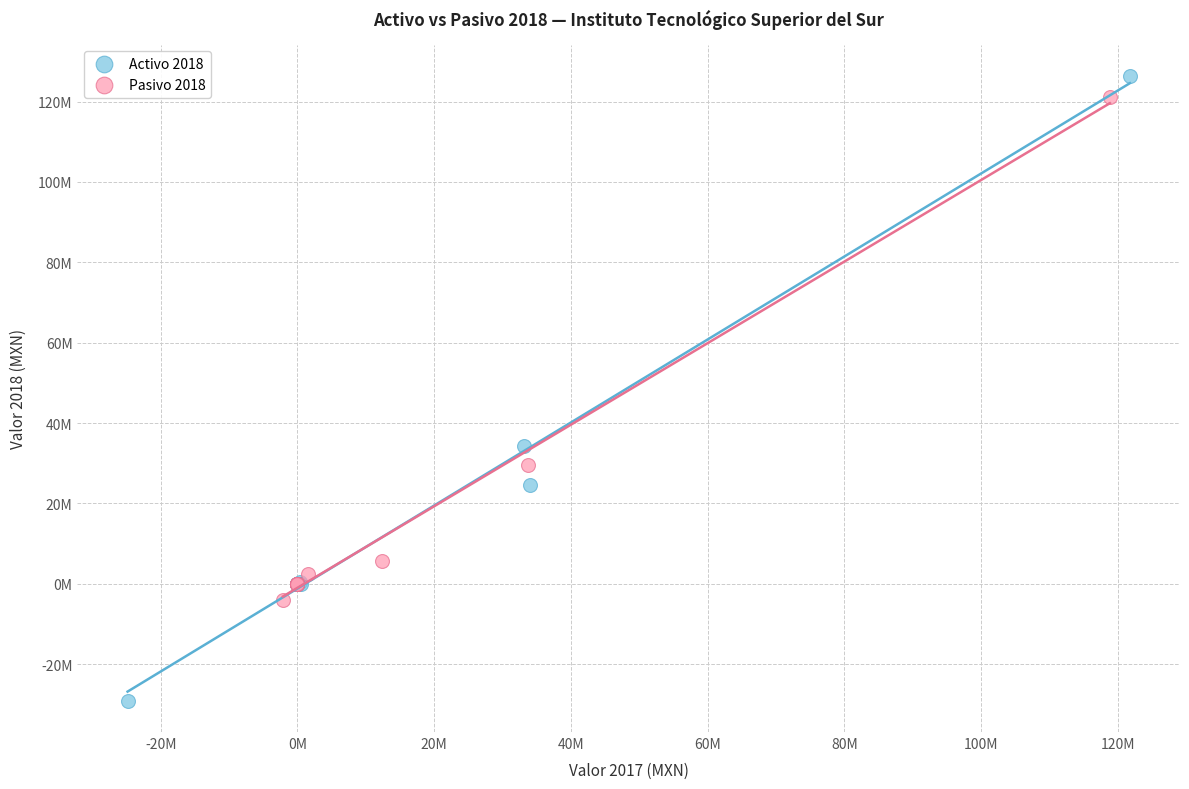

What are all the series names shown in the legend?

Activo 2018, Pasivo 2018